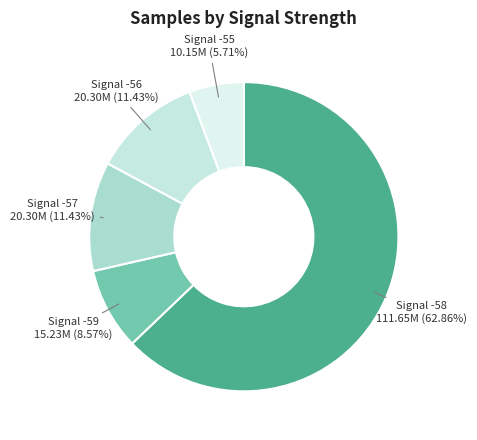

Which slice is the smallest?

Signal -55